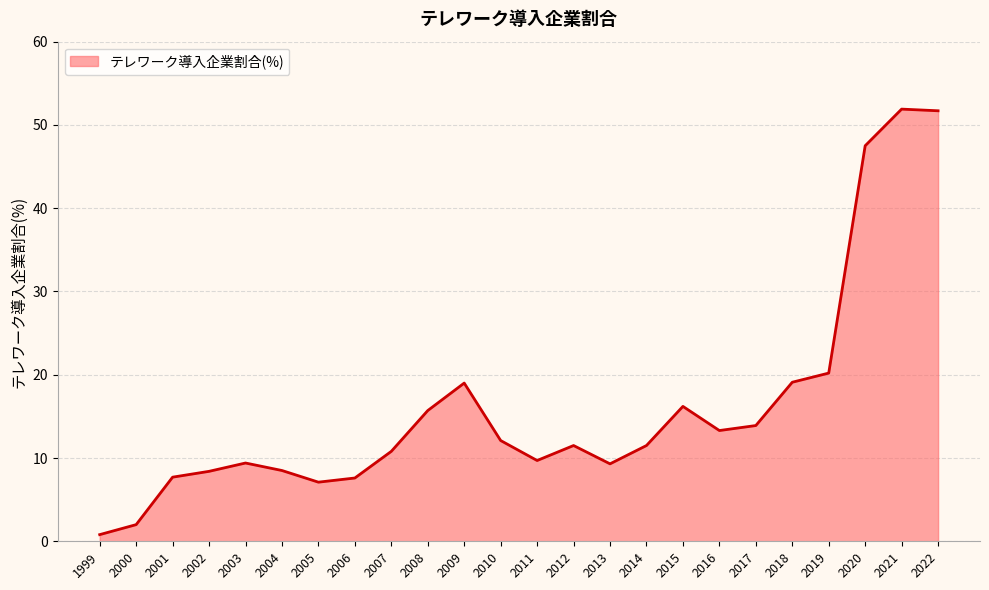

What is the smallest value displayed?

0.8